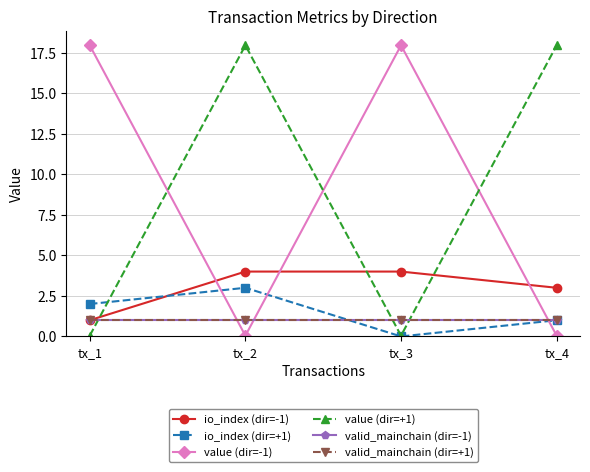

Reading left to right, what are all the values shown in this chart?

io_index (dir=-1): 1.0	4.0	4.0	3.0
io_index (dir=+1): 2.0	3.0	0.0	1.0
value (dir=-1): 17.9	0.0	17.9	0.0
value (dir=+1): 0.0	17.9	0.0	17.9
valid_mainchain (dir=-1): 1.0	1.0	1.0	1.0
valid_mainchain (dir=+1): 1.0	1.0	1.0	1.0